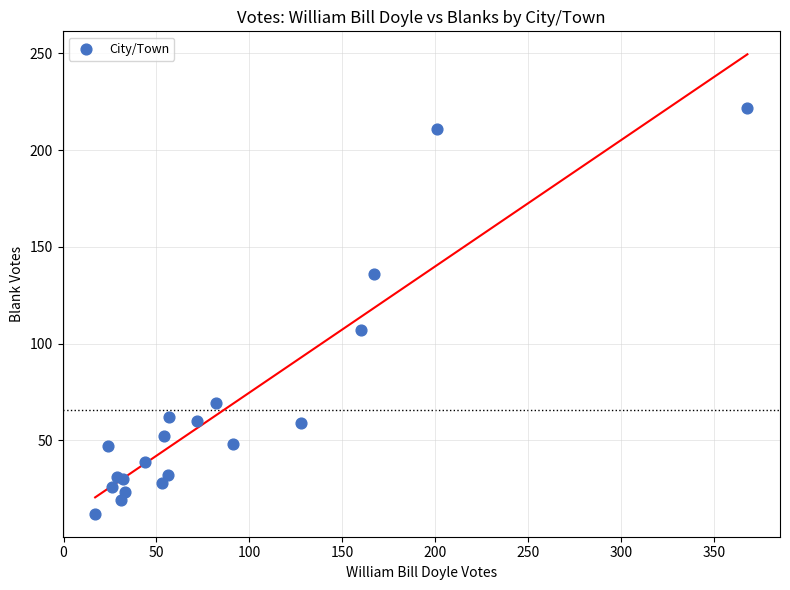

What Y value in the scatter plot is closest to 117?

107